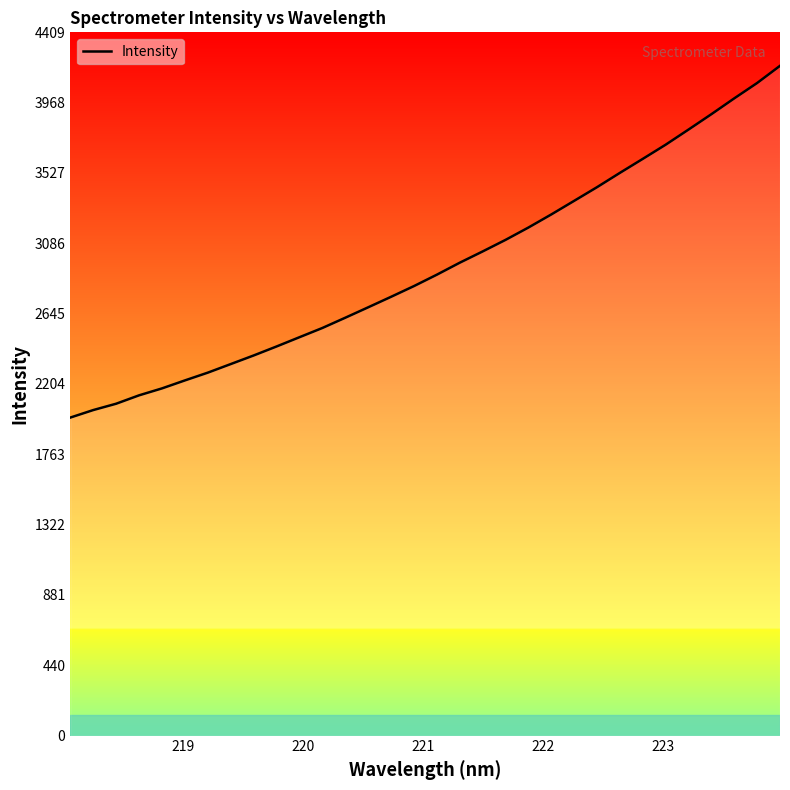

What is the smallest value displayed?

1994.3